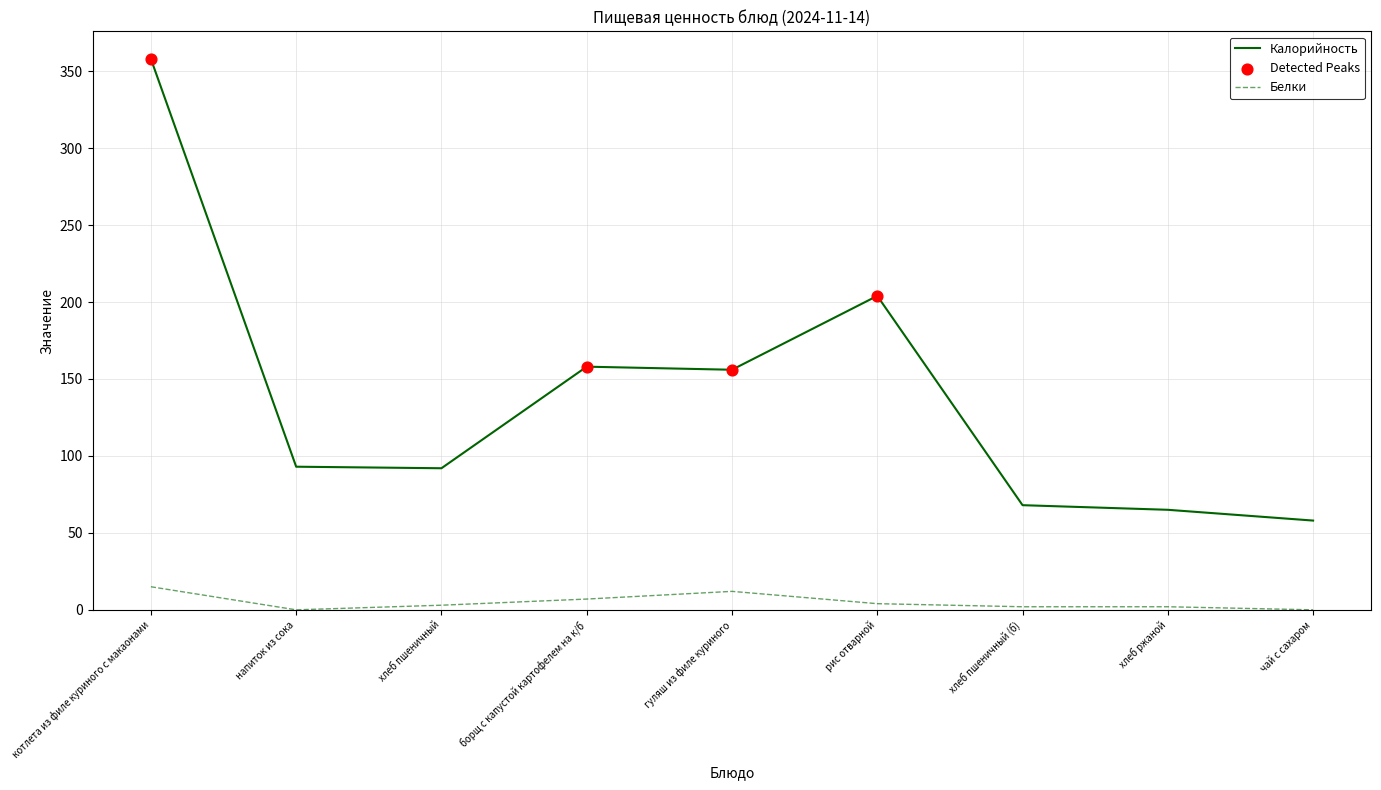

Which series has the largest range (max minus min)?

Калорийность